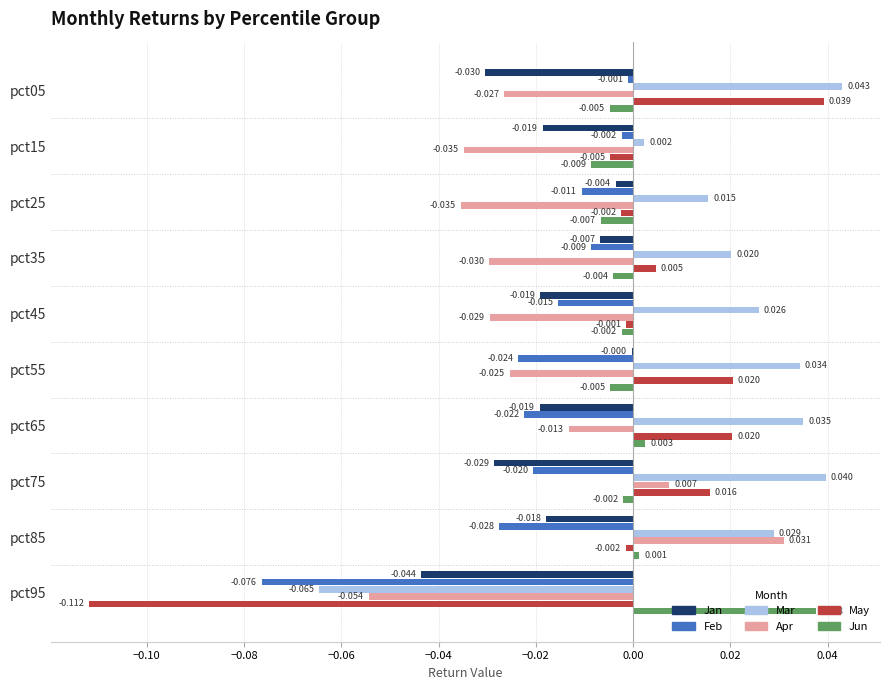

Between pct85 and pct95, which series saw the biggest shift?

May